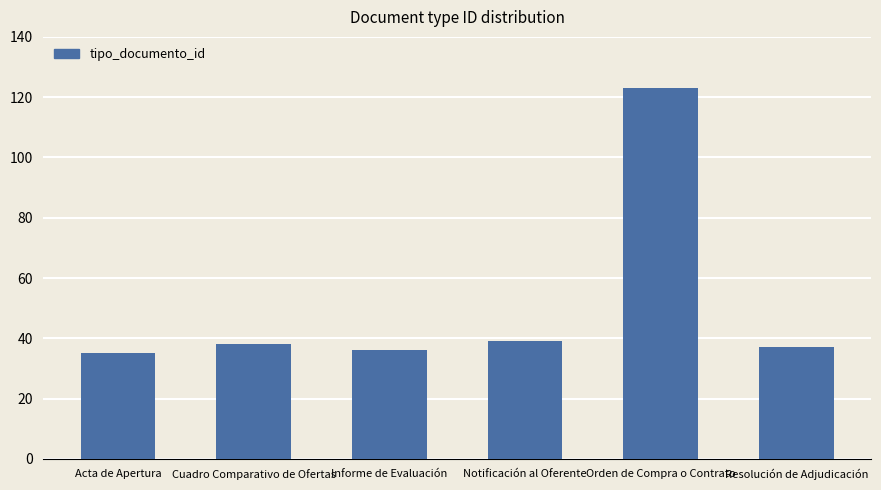

What is the approximate value at Acta de Apertura, to the nearest 10?

40